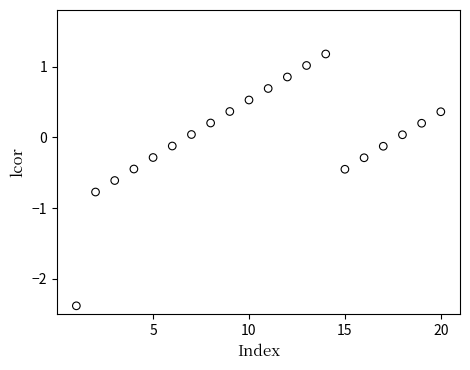

What is the range of Y values (max minus min)?

3.6